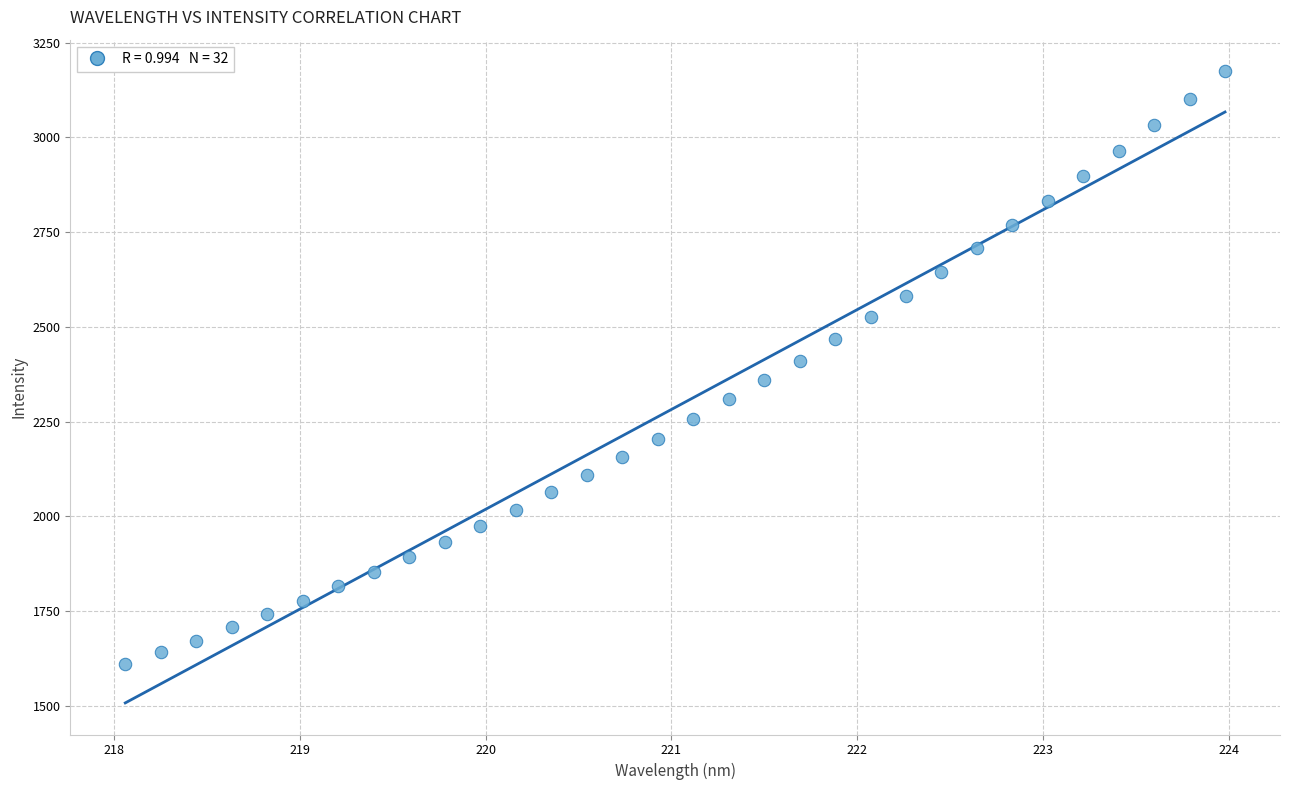

What is the range of Y values (max minus min)?

1564.8